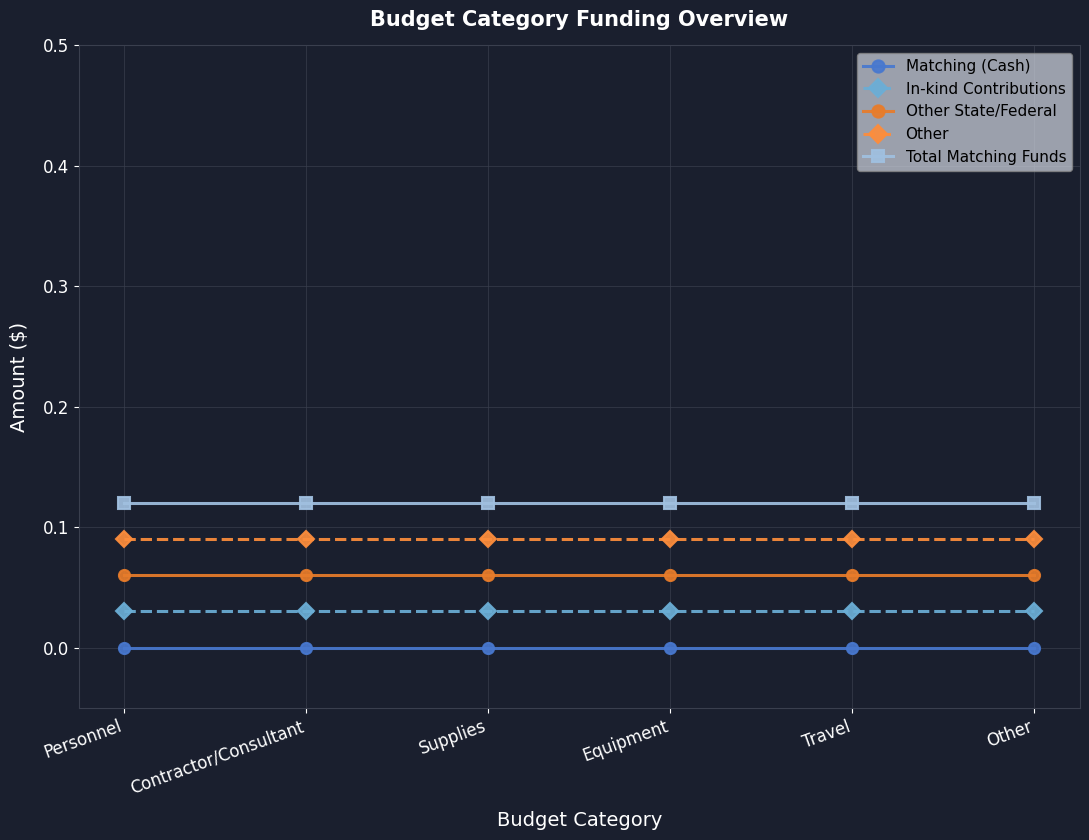

How many lines are shown in the chart?

5